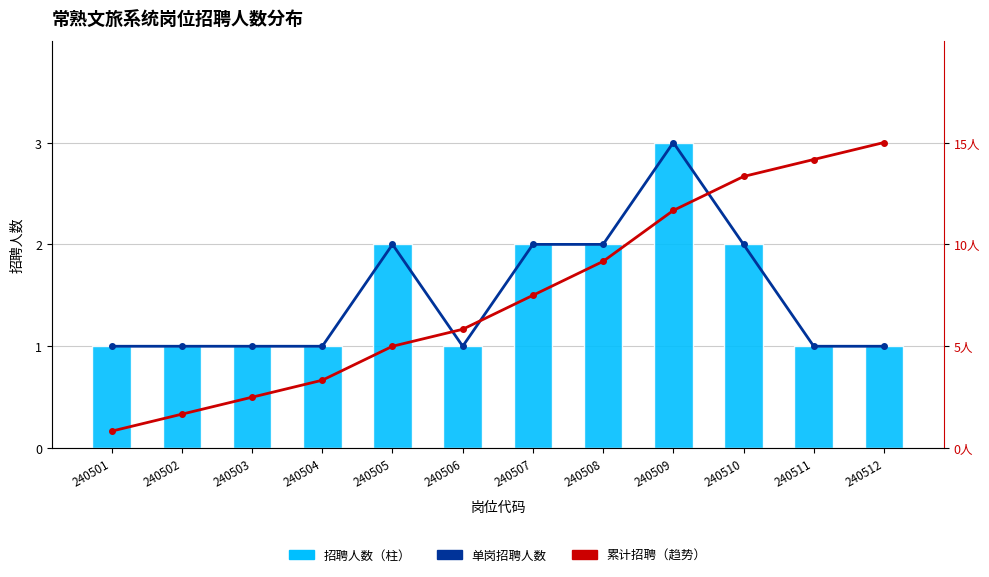

What is the value of the 单岗招聘人数 bar at the 11th from the left?

1.0